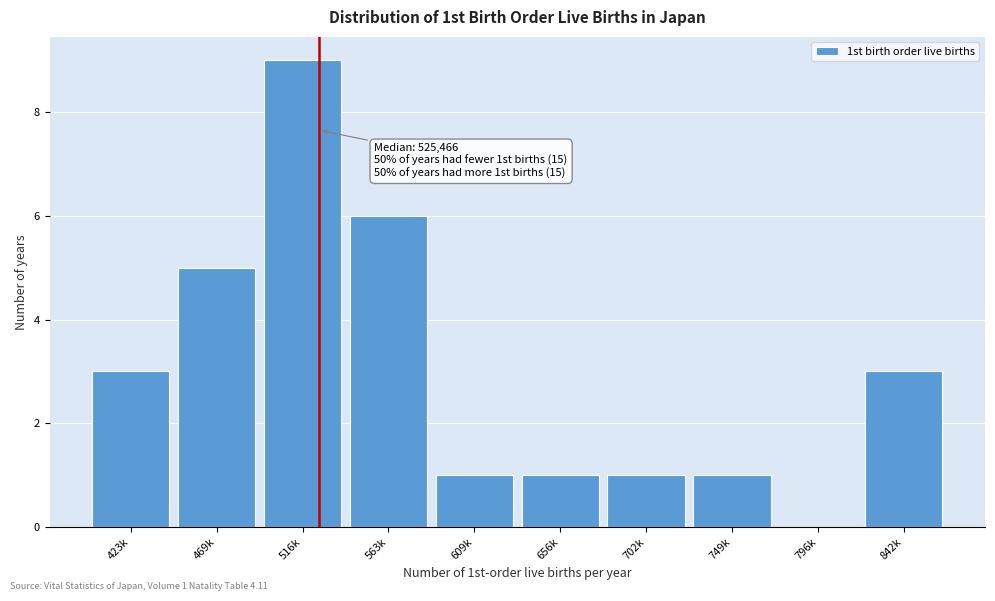

Reading right to left, extract all data points from this chart.

842k=3	796k=0	749k=1	702k=1	656k=1	609k=1	563k=6	516k=9	469k=5	423k=3